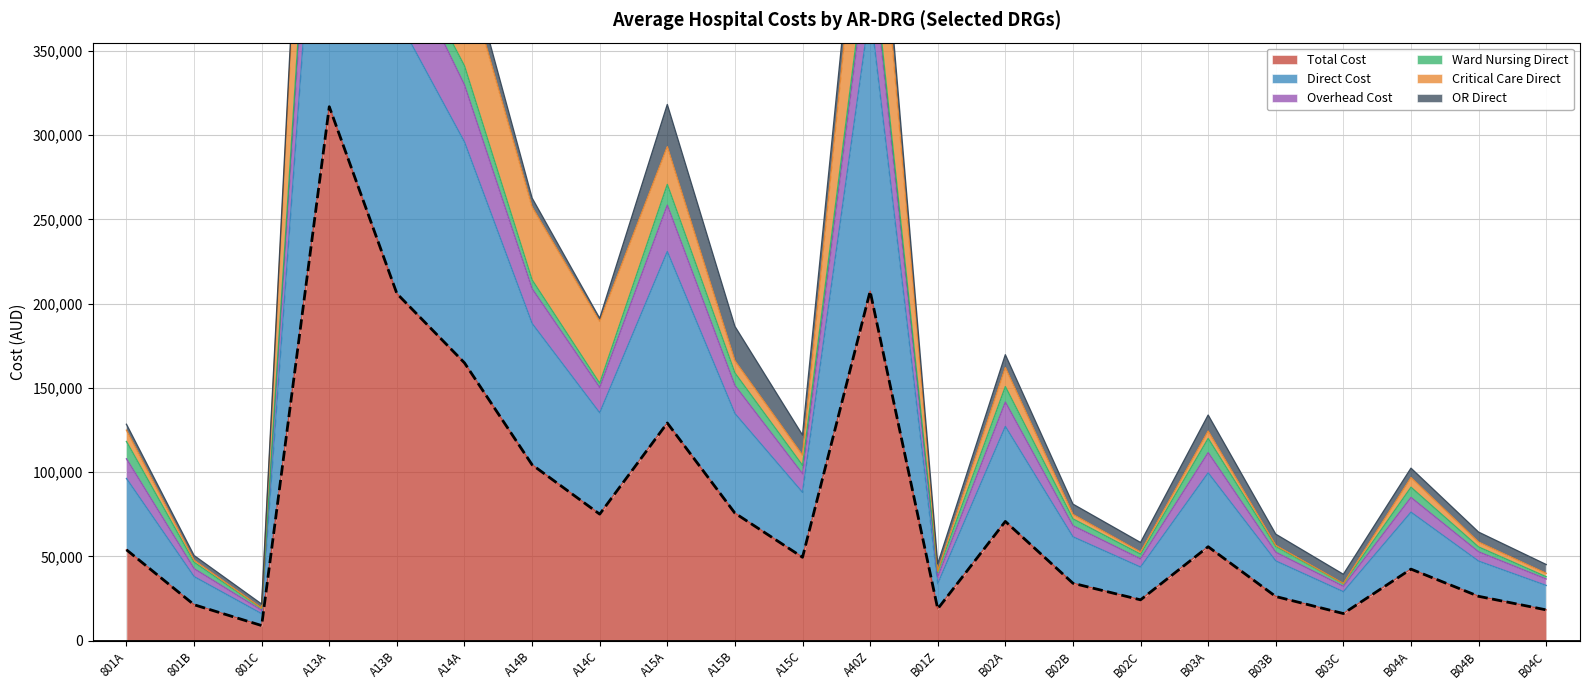

Reading left to right, extract all data points from this chart.

801A=53957.3	801B=21373.8	801C=9015.5	A13A=316802.0	A13B=205950.0	A14A=164841.0	A14B=104400.1	A14C=75101.5	A15A=129185.0	A15B=75701.1	A15C=49515.6	A40Z=207356.1	B01Z=18918.5	B02A=70783.4	B02B=34112.1	B02C=24269.2	B03A=55782.5	B03B=26246.4	B03C=16143.4	B04A=42493.1	B04B=26367.5	B04C=18318.0